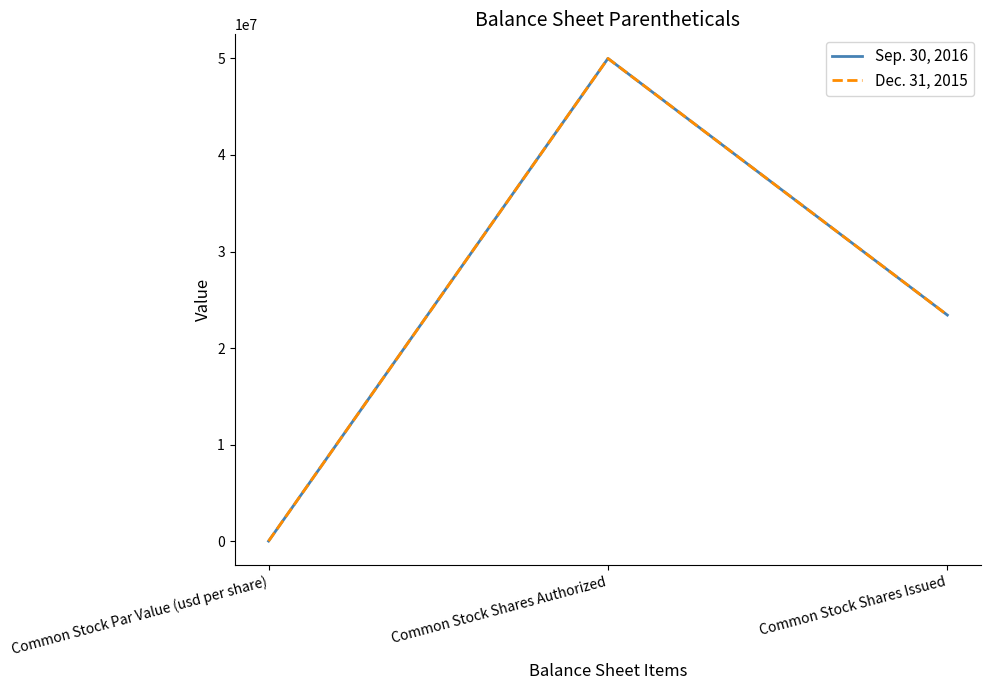

Where does the Dec. 31, 2015 series first go above 23416396?

Common Stock Shares Authorized